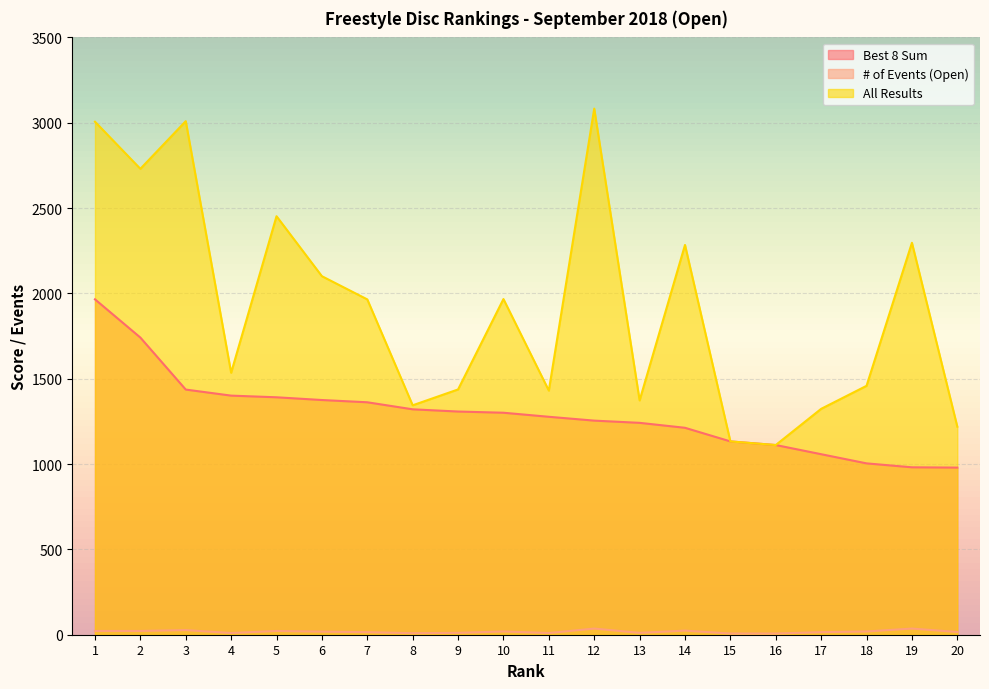

True or false: Best 8 Sum and # of Events (Open) cross at least once.

False